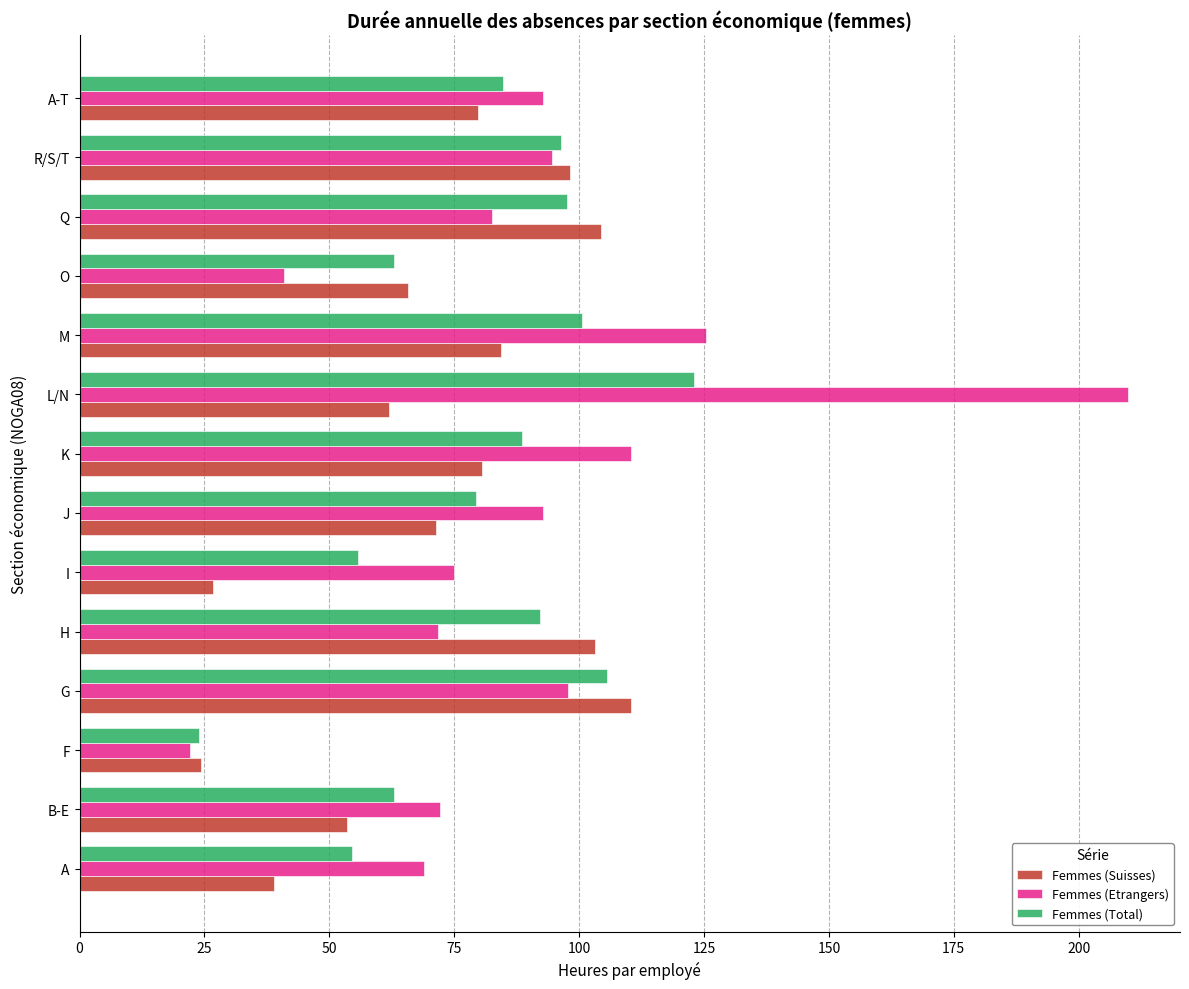

True or false: Femmes (Suisses) has a value of 84.4 at M.

True